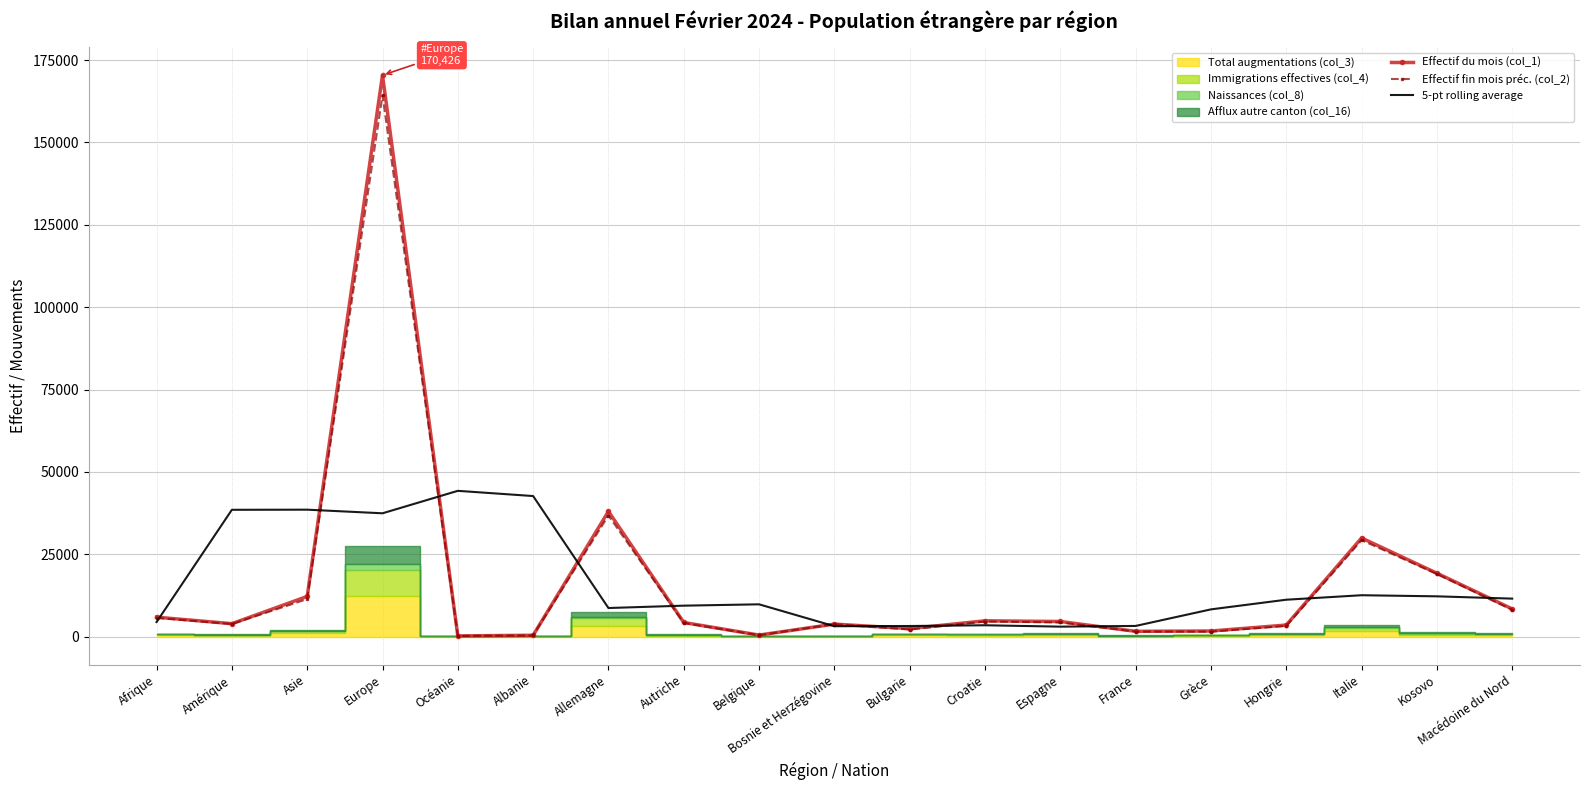

The value of Effectif fin mois préc. (col_2) at Autriche is 5549.9. True or false?

False